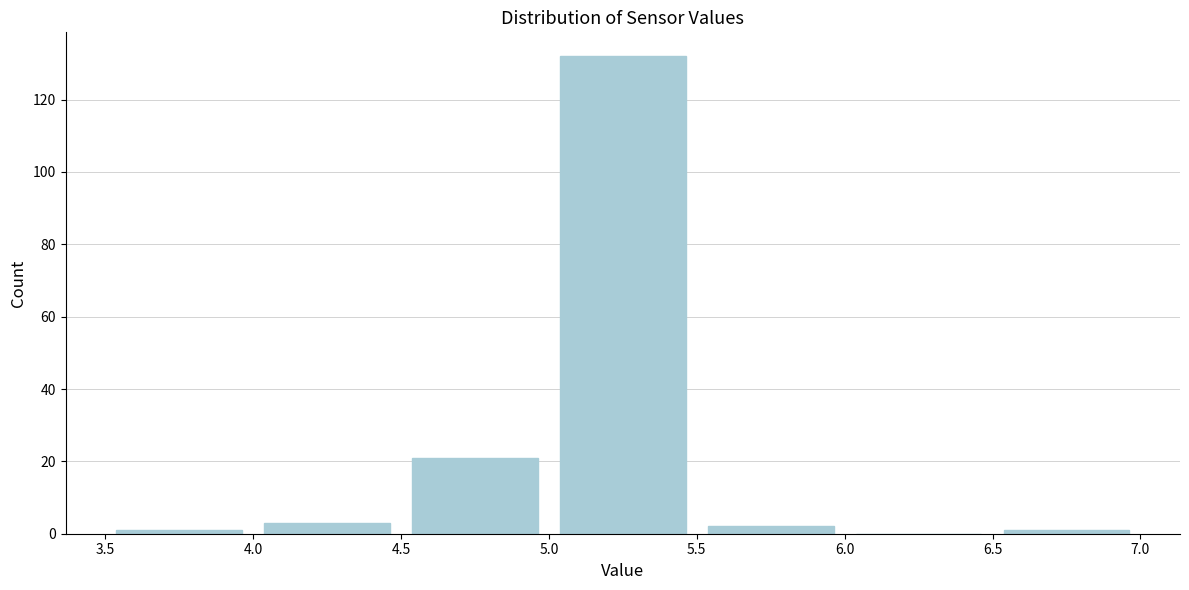

Over which range of the x-axis is the bar tallest?

5.0 to 5.5